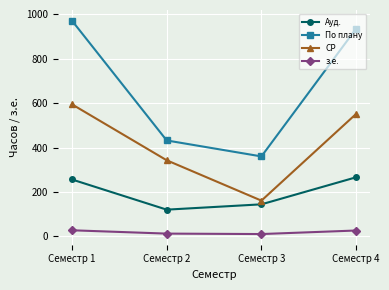

What is the value of the СР point at the 3rd from the left?

160.7